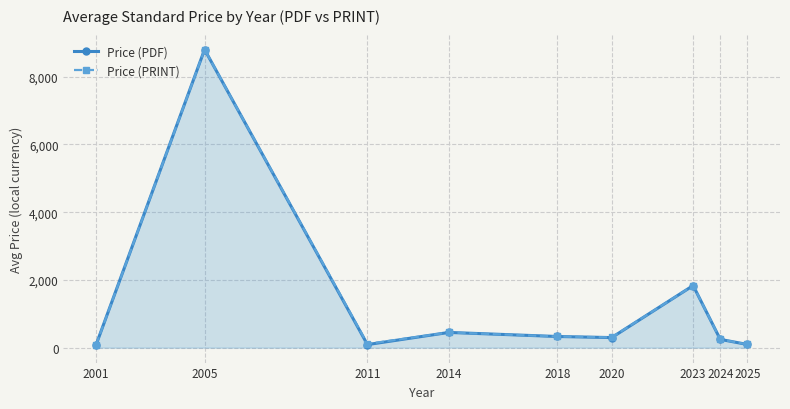

Which series has the widest spread of values?

Price (PDF)